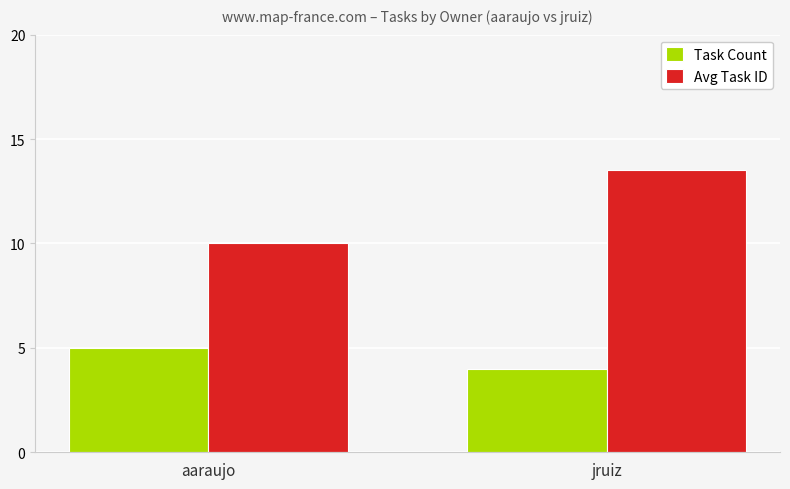

What is the value of the Task Count bar at the 1st from the left?

5.0